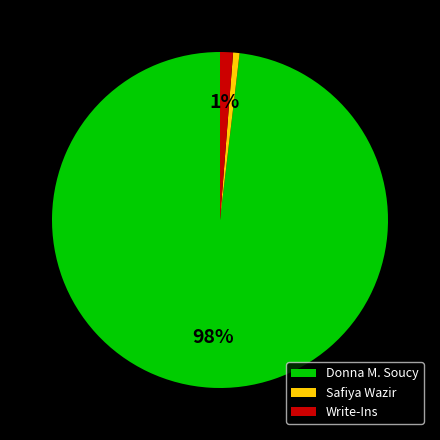

What percentage is the Safiya Wazir slice, to the nearest percent?

1%